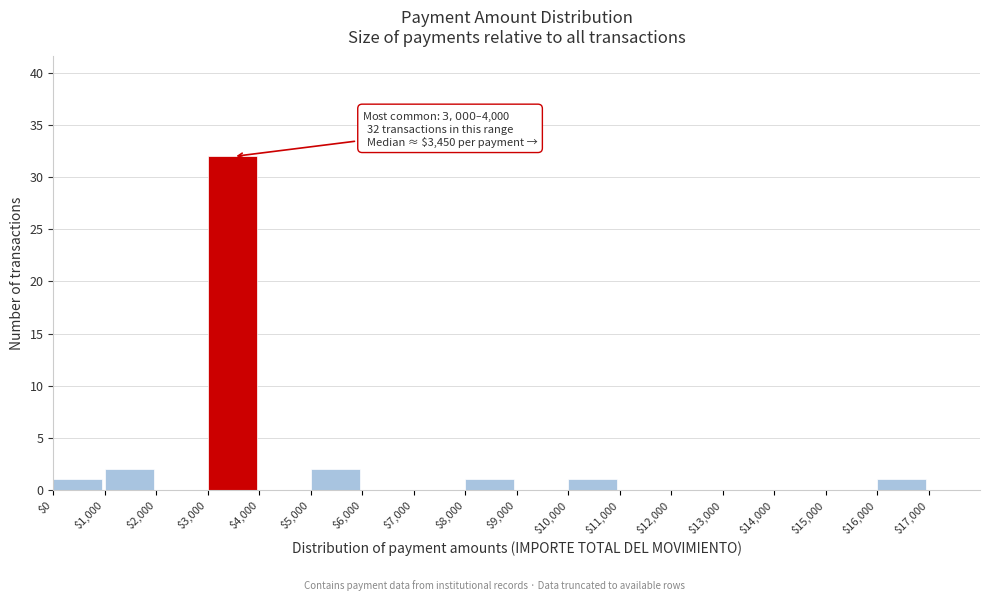

Which range on the x-axis has the tallest bar?

3000 to 4000